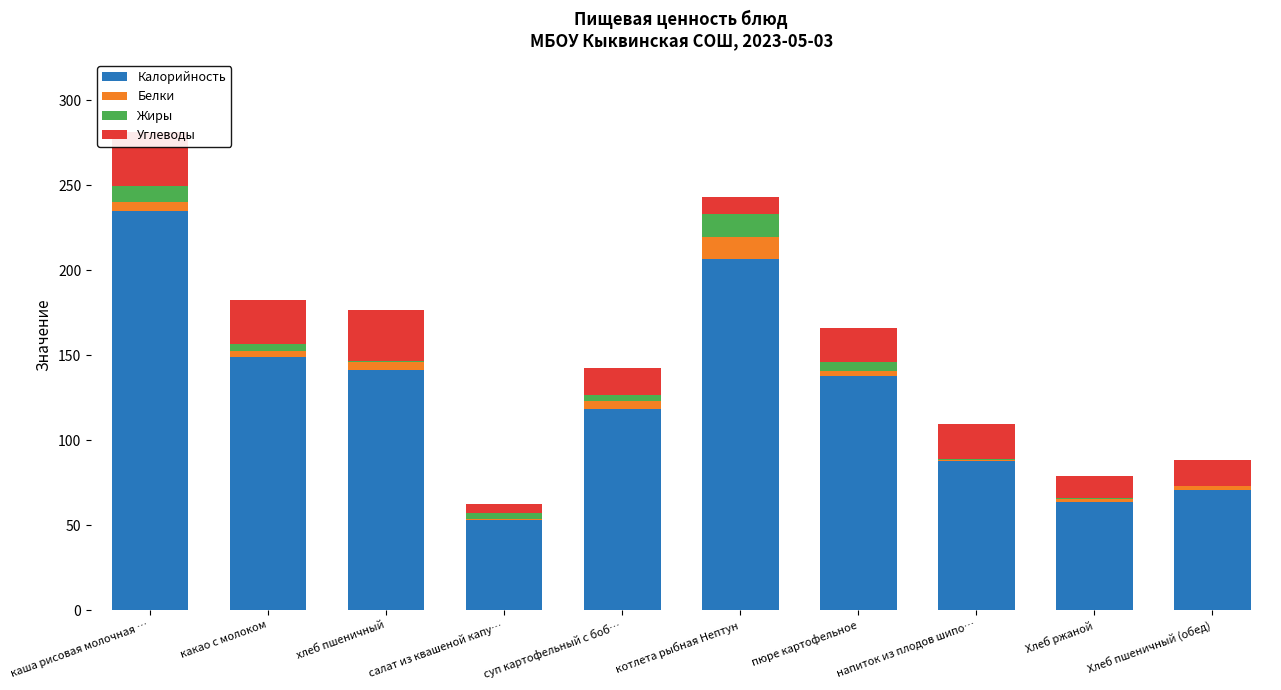

What is the difference between the highest and lowest values at котлета рыбная Нептун?

197.0